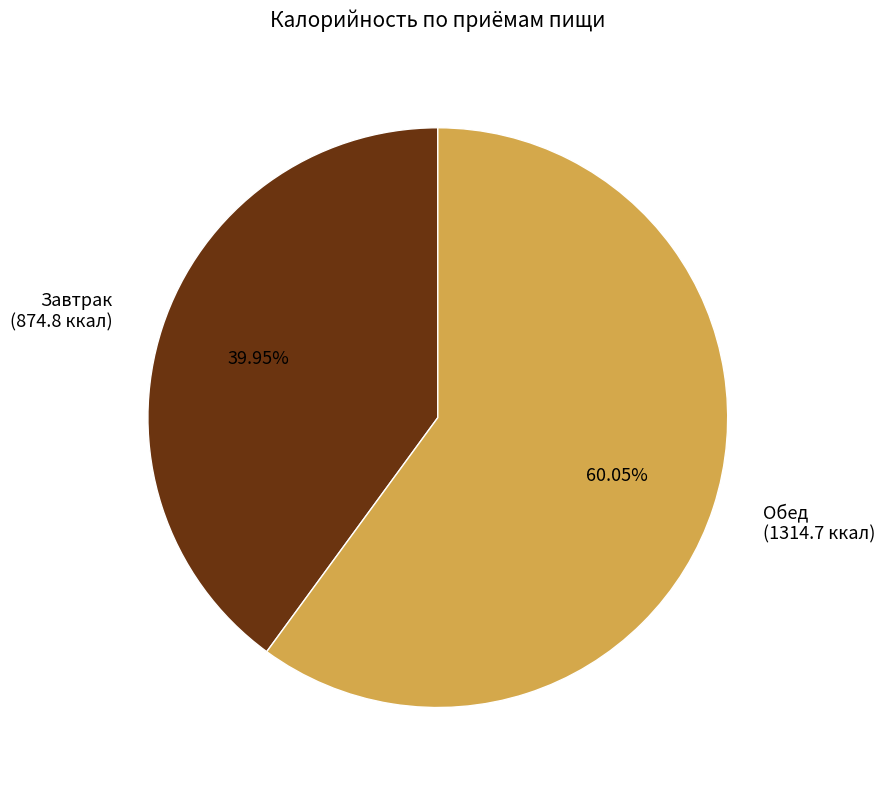

The Завтрак slice represents 47% of the pie. True or false?

False